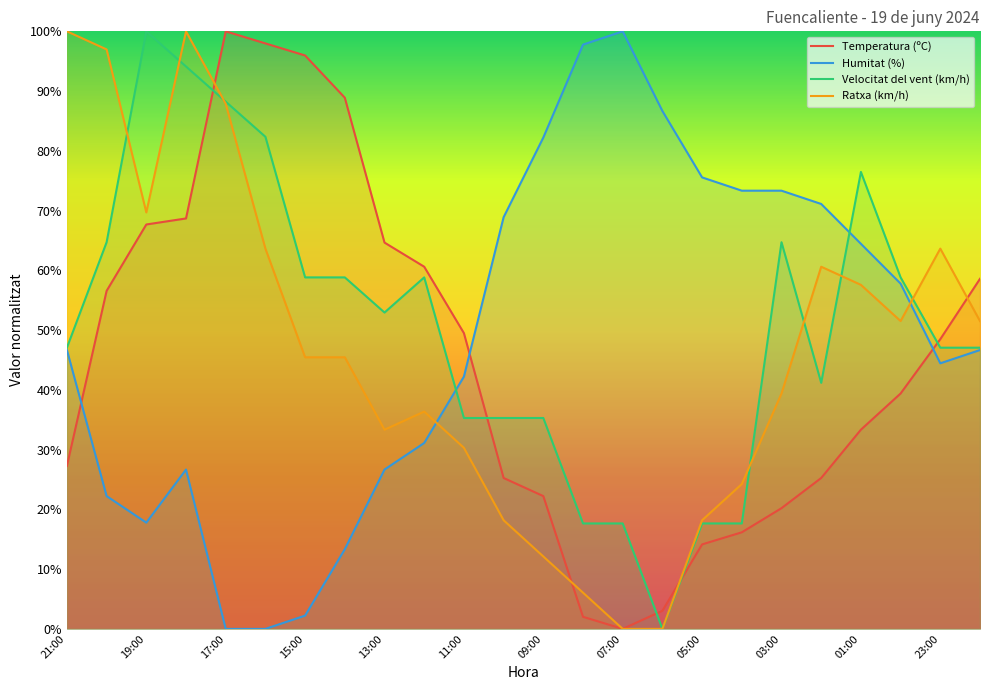

Is the value of Humitat (%) at 01:00 greater than the value of Ratxa (km/h) at 11:00?

Yes